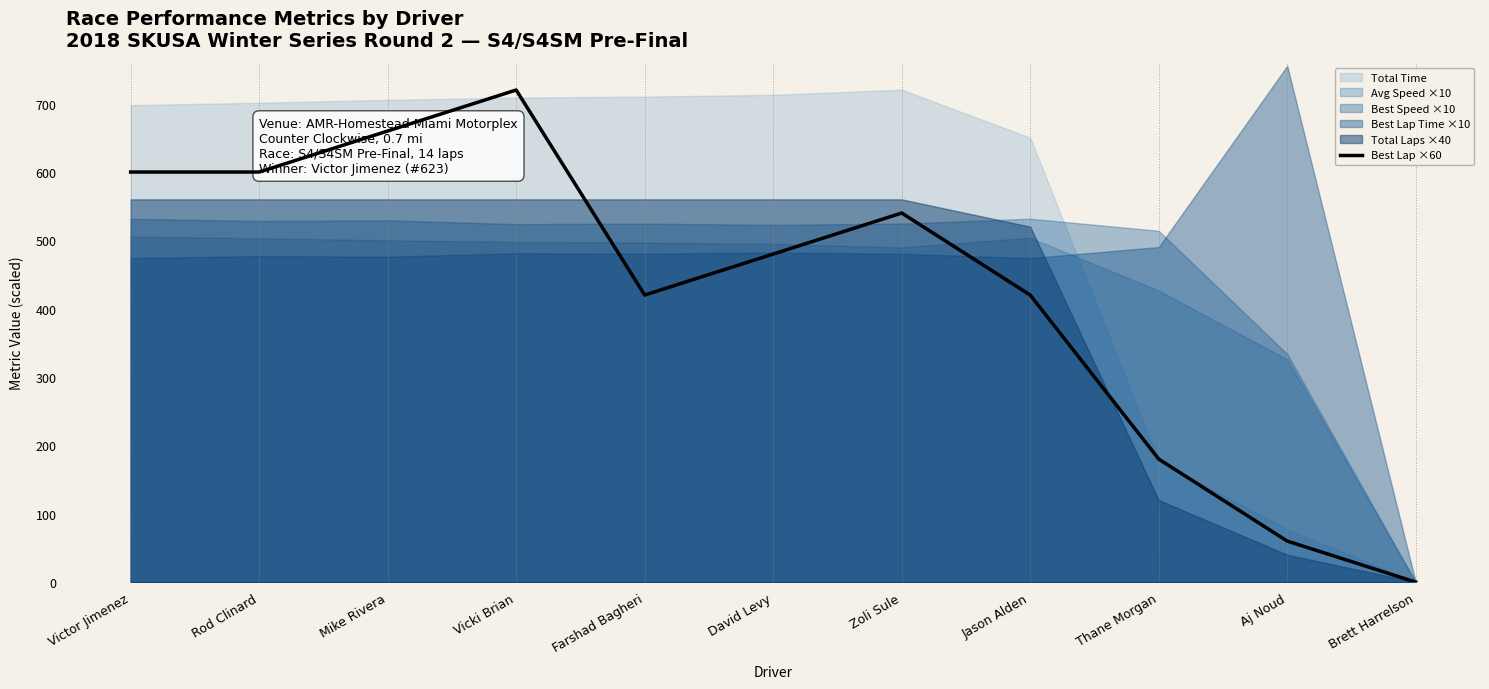

At which label is the value closest to 360?

Farshad Bagheri